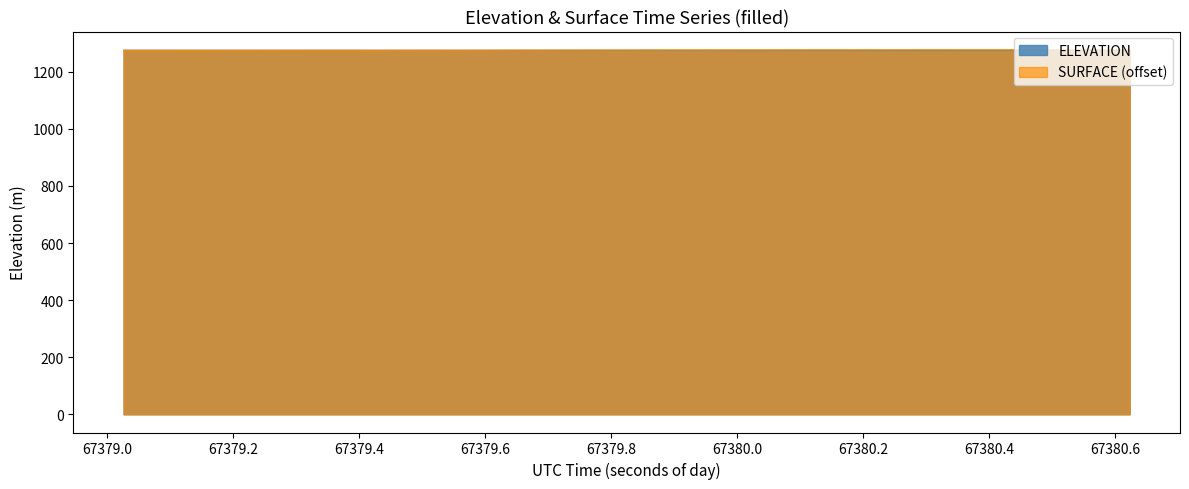

In ELEVATION, how many points are lower than both neighbors (excluding endpoints)?

1